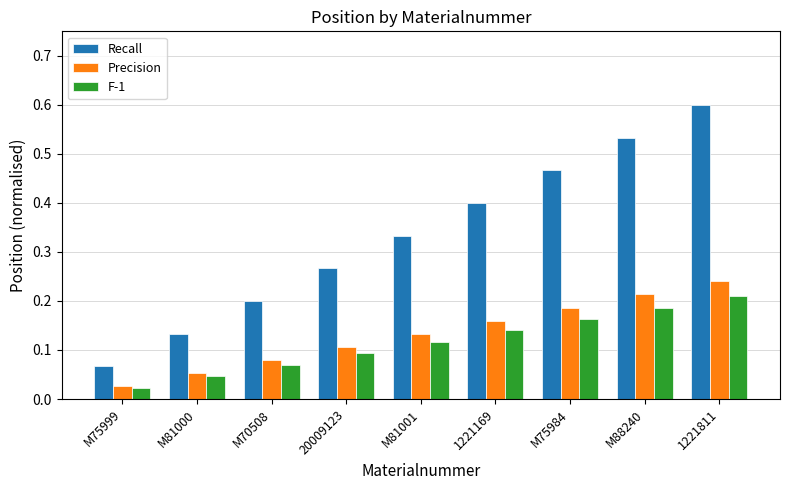

List the series in order of their peak value, highest first.

Recall, Precision, F-1